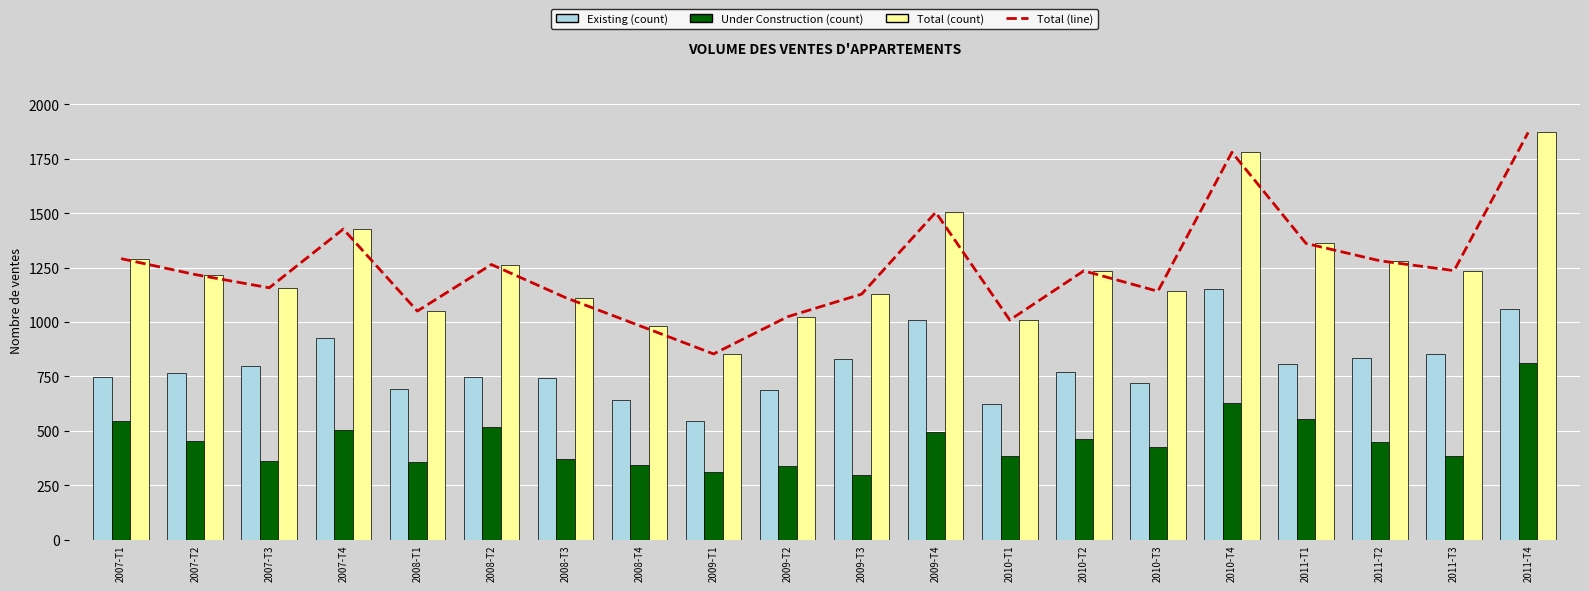

At which label does Total (count) reach its minimum?

2009-T1